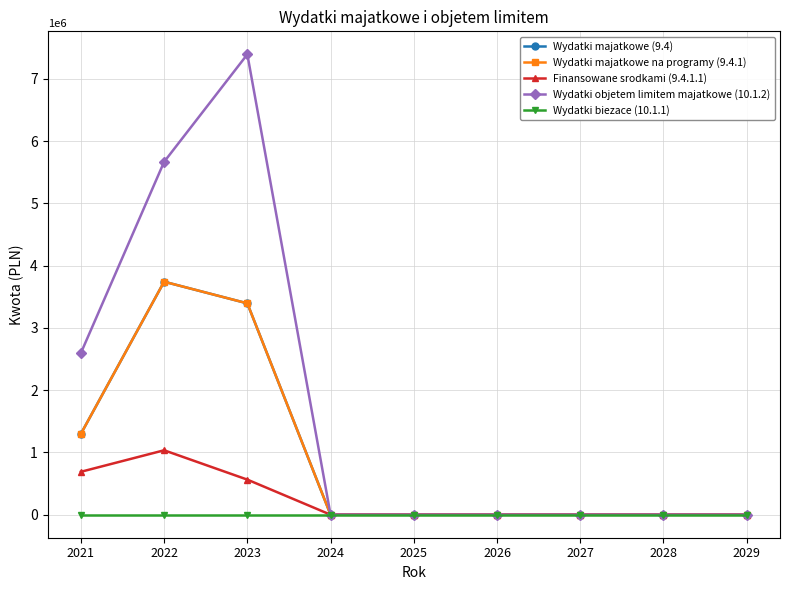

Reading left to right, what are all the values shown in this chart?

Wydatki majatkowe (9.4): 1298262	3741797	3394112	0	0	0	0	0	0
Wydatki majatkowe na programy (9.4.1): 1298262	3741797	3394112	0	0	0	0	0	0
Finansowane srodkami (9.4.1.1): 689106	1034634	563410	0	0	0	0	0	0
Wydatki objetem limitem majatkowe (10.1.2): 2596262	5666797	7392924	0	0	0	0	0	0
Wydatki biezace (10.1.1): 0	0	0	0	0	0	0	0	0